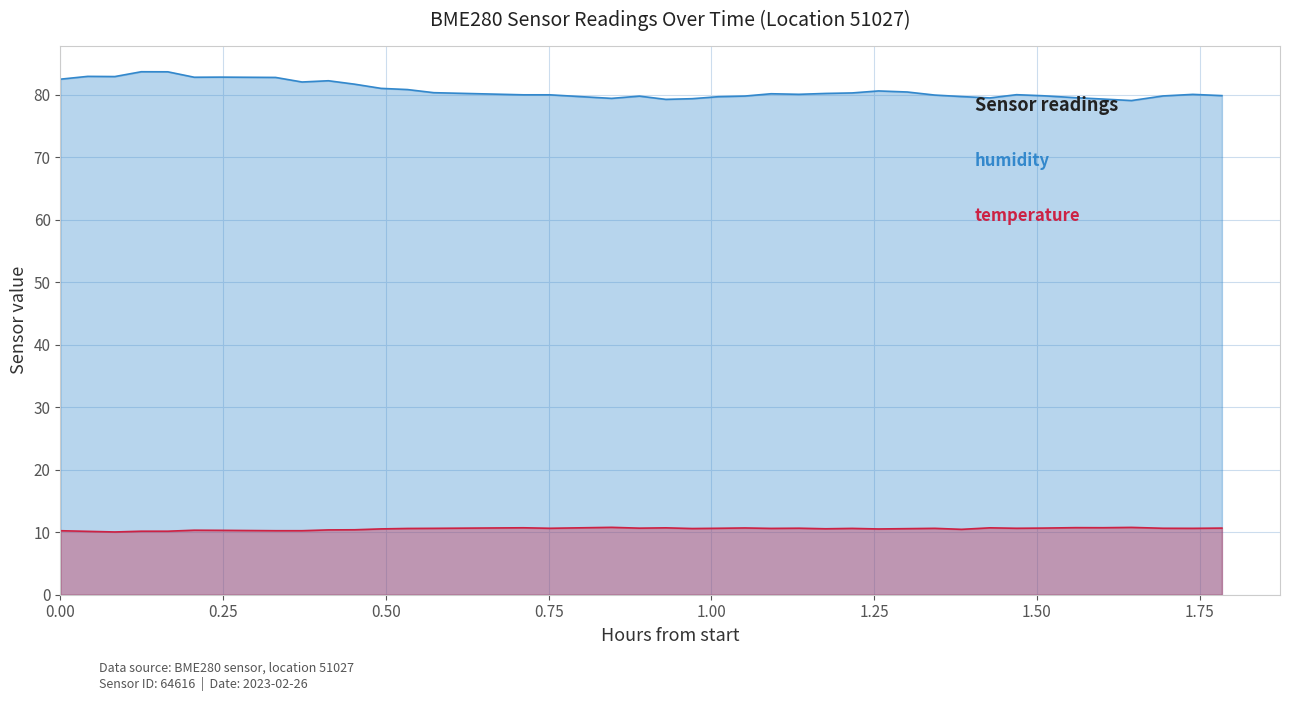

How many distinct data groups are displayed?

2